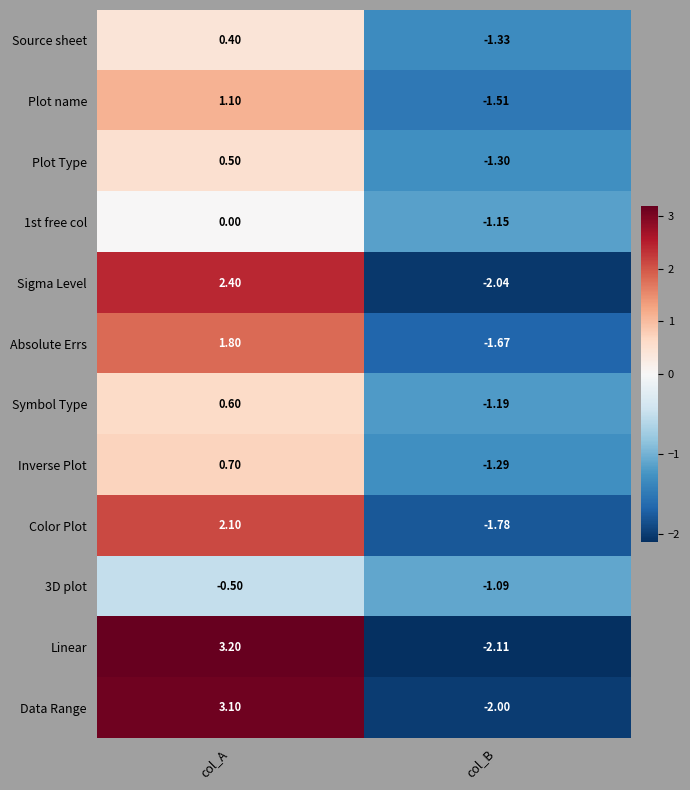

Is the value of Color Plot at col_B greater than the value of Inverse Plot at col_B?

No